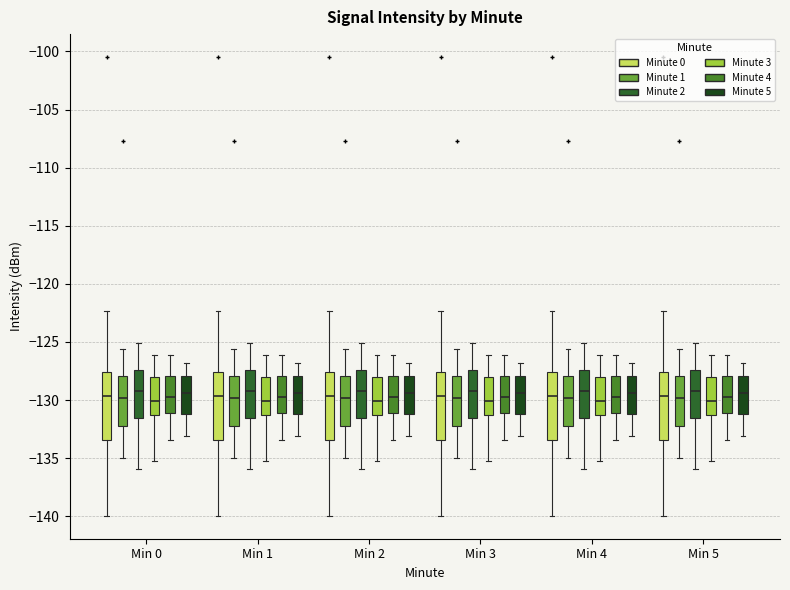

Reading left to right, transcribe this box plot: for each box, give where its median line is, the range the box spans, and where its two whiskers end, as read against the y-axis. The values are not printed on the chart, so give them approximately, as read against the axis.

Min 0 (Minute 0): median -129.5, box -133.5 to -127.5, whiskers -140.0 to -122.5
Min 0 (Minute 1): median -130.0, box -132.0 to -128.0, whiskers -135.0 to -125.5
Min 0 (Minute 2): median -129.0, box -131.5 to -127.5, whiskers -136.0 to -125.0
Min 0 (Minute 3): median -130.0, box -131.5 to -128.0, whiskers -135.0 to -126.0
Min 0 (Minute 4): median -129.5, box -131.0 to -128.0, whiskers -133.5 to -126.0
Min 0 (Minute 5): median -129.5, box -131.0 to -128.0, whiskers -133.0 to -127.0
Min 1 (Minute 0): median -129.5, box -133.5 to -127.5, whiskers -140.0 to -122.5
Min 1 (Minute 1): median -130.0, box -132.0 to -128.0, whiskers -135.0 to -125.5
Min 1 (Minute 2): median -129.0, box -131.5 to -127.5, whiskers -136.0 to -125.0
Min 1 (Minute 3): median -130.0, box -131.5 to -128.0, whiskers -135.0 to -126.0
Min 1 (Minute 4): median -129.5, box -131.0 to -128.0, whiskers -133.5 to -126.0
Min 1 (Minute 5): median -129.5, box -131.0 to -128.0, whiskers -133.0 to -127.0
Min 2 (Minute 0): median -129.5, box -133.5 to -127.5, whiskers -140.0 to -122.5
Min 2 (Minute 1): median -130.0, box -132.0 to -128.0, whiskers -135.0 to -125.5
Min 2 (Minute 2): median -129.0, box -131.5 to -127.5, whiskers -136.0 to -125.0
Min 2 (Minute 3): median -130.0, box -131.5 to -128.0, whiskers -135.0 to -126.0
Min 2 (Minute 4): median -129.5, box -131.0 to -128.0, whiskers -133.5 to -126.0
Min 2 (Minute 5): median -129.5, box -131.0 to -128.0, whiskers -133.0 to -127.0
Min 3 (Minute 0): median -129.5, box -133.5 to -127.5, whiskers -140.0 to -122.5
Min 3 (Minute 1): median -130.0, box -132.0 to -128.0, whiskers -135.0 to -125.5
Min 3 (Minute 2): median -129.0, box -131.5 to -127.5, whiskers -136.0 to -125.0
Min 3 (Minute 3): median -130.0, box -131.5 to -128.0, whiskers -135.0 to -126.0
Min 3 (Minute 4): median -129.5, box -131.0 to -128.0, whiskers -133.5 to -126.0
Min 3 (Minute 5): median -129.5, box -131.0 to -128.0, whiskers -133.0 to -127.0
Min 4 (Minute 0): median -129.5, box -133.5 to -127.5, whiskers -140.0 to -122.5
Min 4 (Minute 1): median -130.0, box -132.0 to -128.0, whiskers -135.0 to -125.5
Min 4 (Minute 2): median -129.0, box -131.5 to -127.5, whiskers -136.0 to -125.0
Min 4 (Minute 3): median -130.0, box -131.5 to -128.0, whiskers -135.0 to -126.0
Min 4 (Minute 4): median -129.5, box -131.0 to -128.0, whiskers -133.5 to -126.0
Min 4 (Minute 5): median -129.5, box -131.0 to -128.0, whiskers -133.0 to -127.0
Min 5 (Minute 0): median -129.5, box -133.5 to -127.5, whiskers -140.0 to -122.5
Min 5 (Minute 1): median -130.0, box -132.0 to -128.0, whiskers -135.0 to -125.5
Min 5 (Minute 2): median -129.0, box -131.5 to -127.5, whiskers -136.0 to -125.0
Min 5 (Minute 3): median -130.0, box -131.5 to -128.0, whiskers -135.0 to -126.0
Min 5 (Minute 4): median -129.5, box -131.0 to -128.0, whiskers -133.5 to -126.0
Min 5 (Minute 5): median -129.5, box -131.0 to -128.0, whiskers -133.0 to -127.0